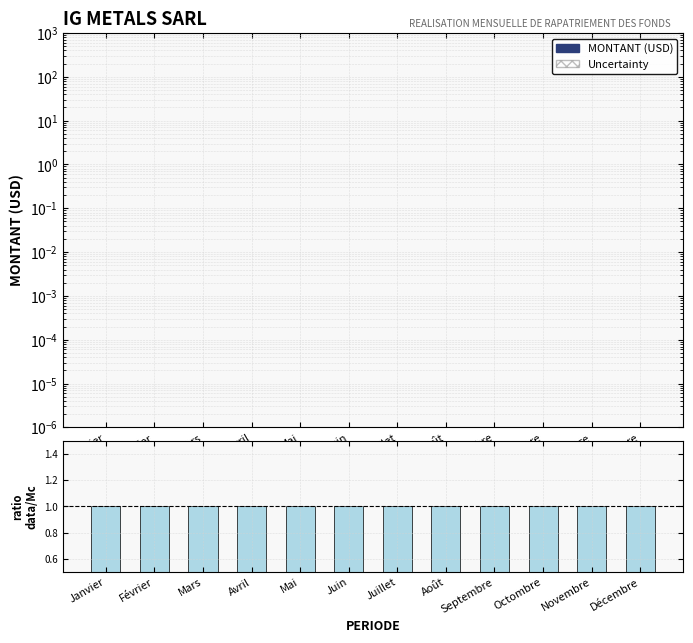

Which category has the lowest value in the Uncertainty series?

Janvier